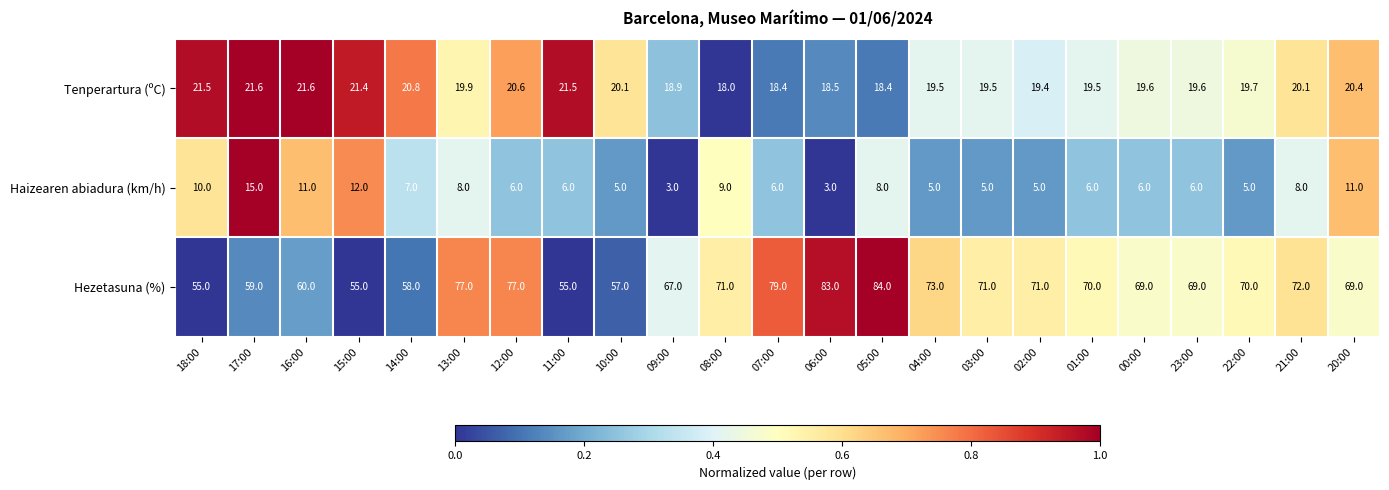

Which series has the largest range (max minus min)?

Hezetasuna (%)